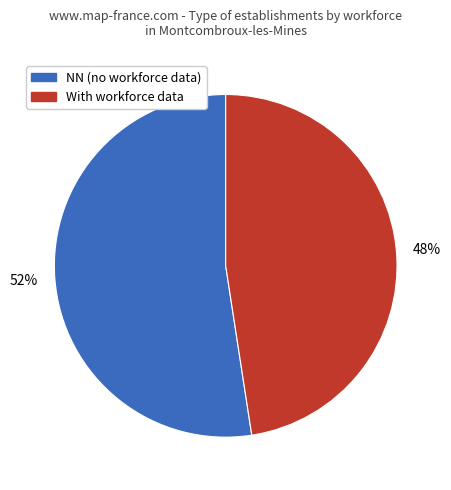

Is there a majority slice in this chart?

Yes